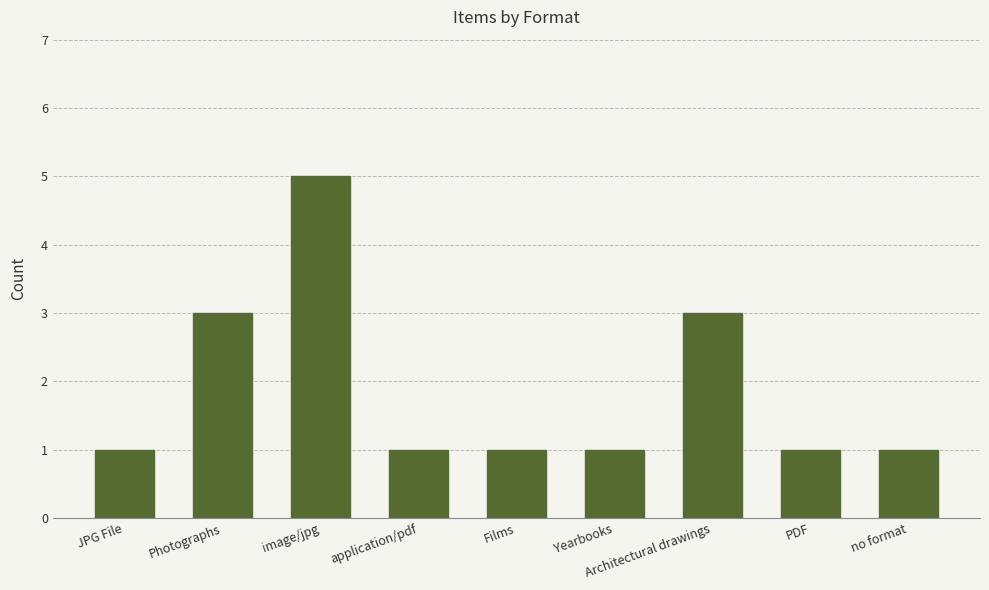

How many series are shown in this chart?

1